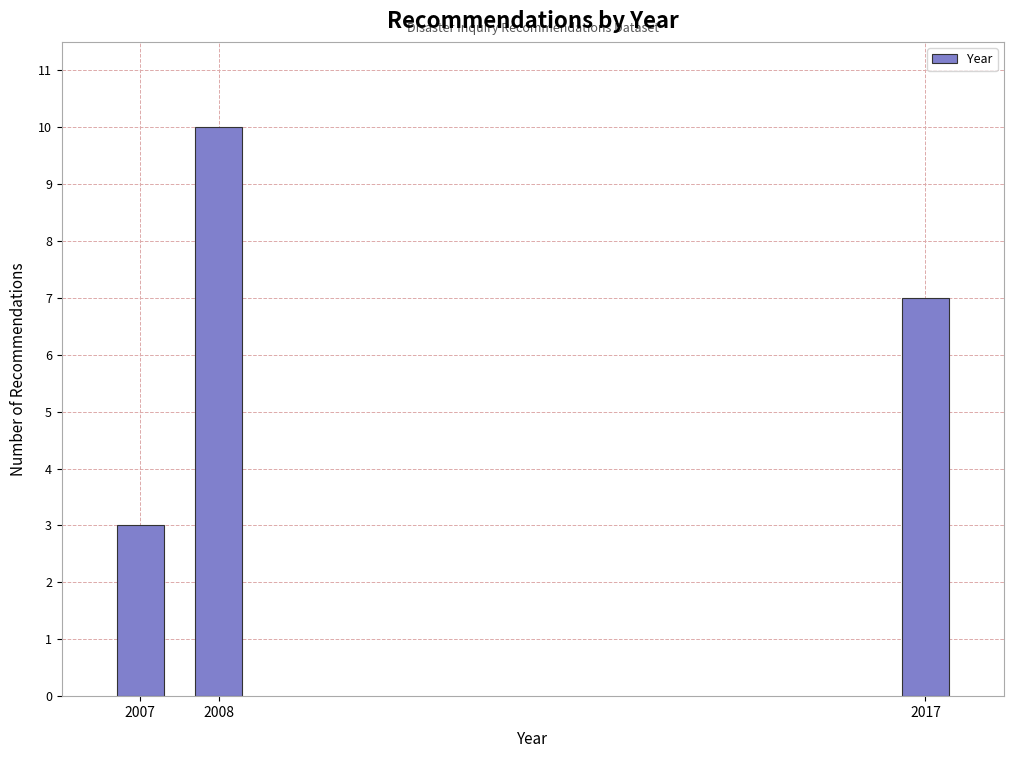

Reading left to right, transcribe all the data shown in this chart.

2007=3	2008=10	2017=7